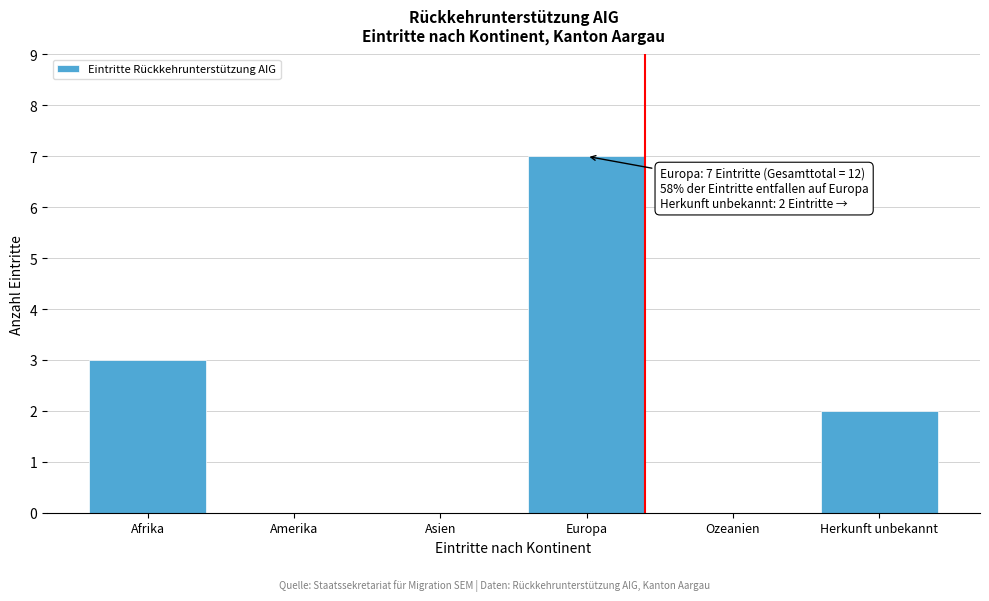

Reading right to left, list all the values displayed in this chart.

Herkunft unbekannt=2	Ozeanien=0	Europa=7	Asien=0	Amerika=0	Afrika=3